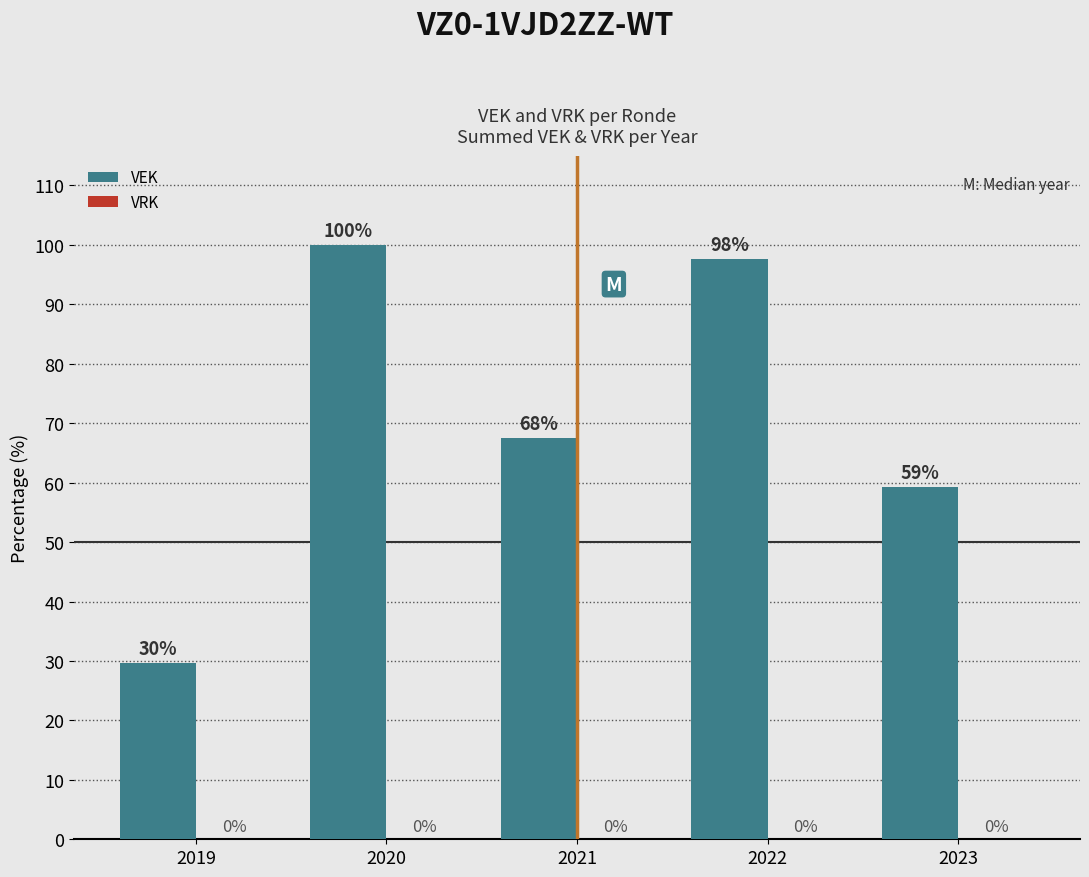

Are the bars horizontal?

No